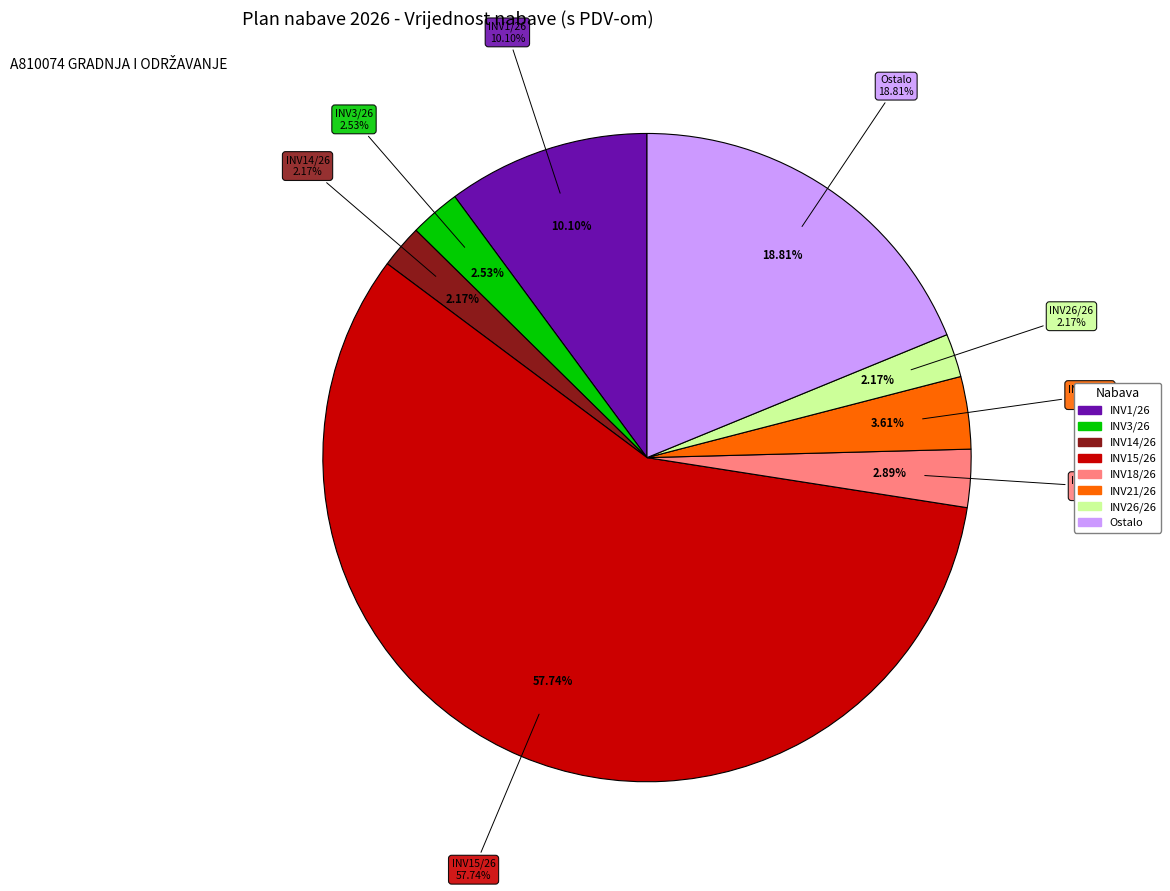

Is there a majority slice in this chart?

Yes